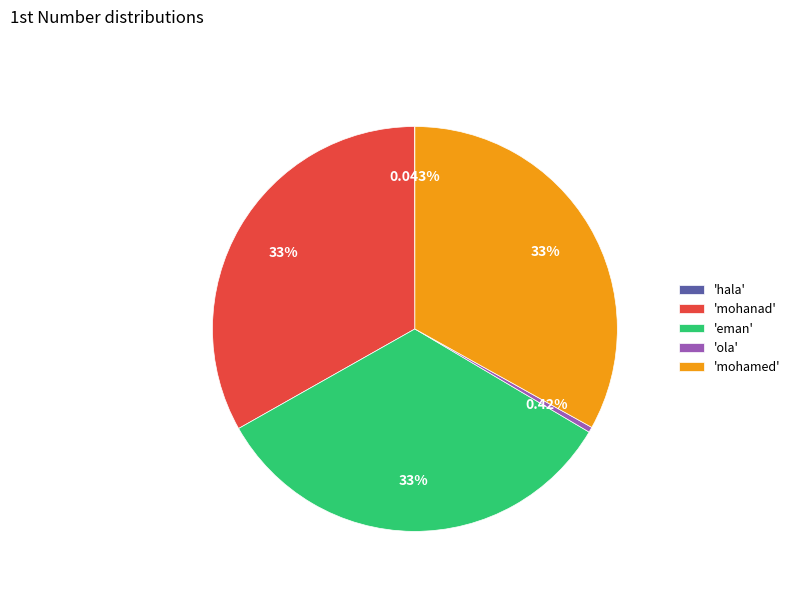

Does 'mohanad' represent more than half of the total?

No